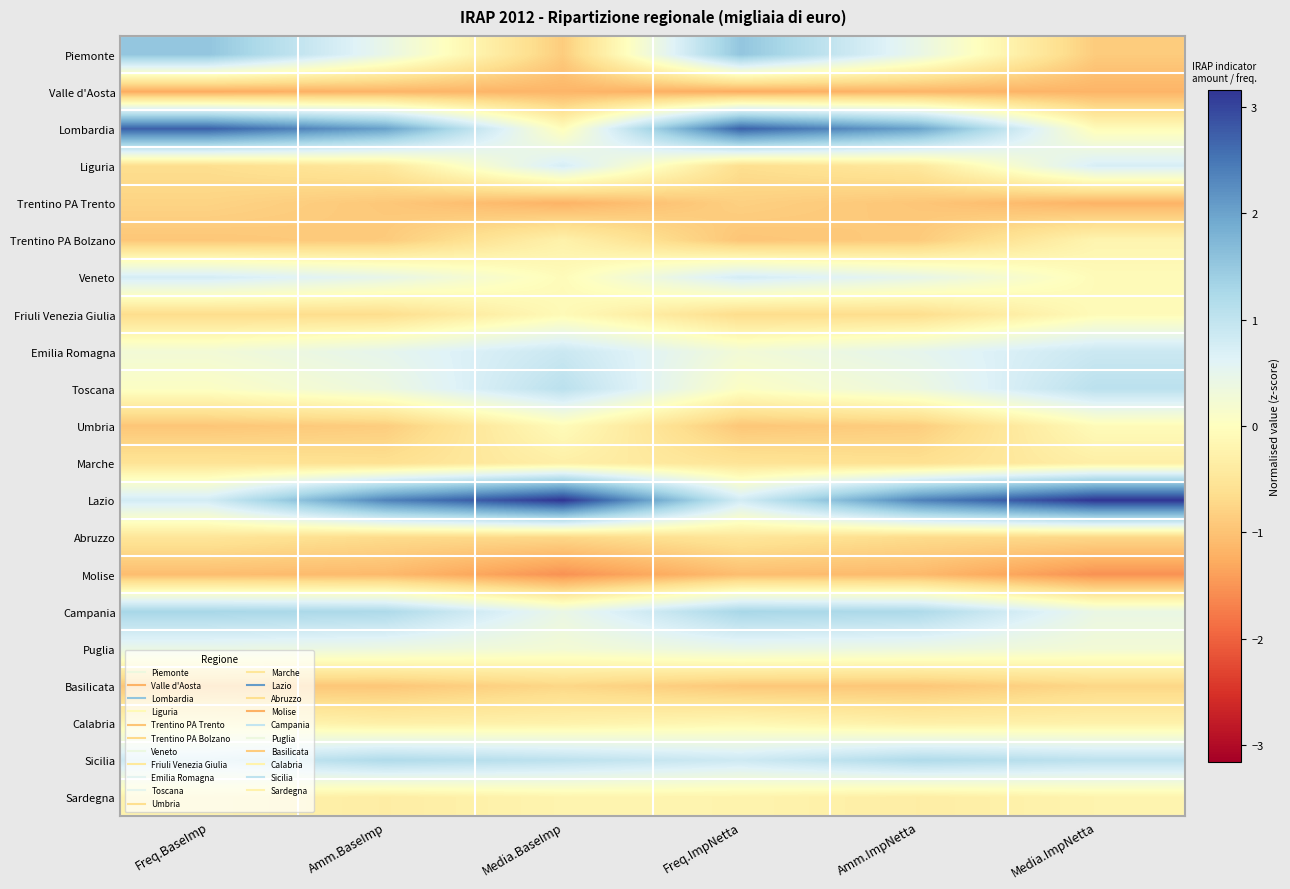

At how many categories does at least one series exceed 3?

2